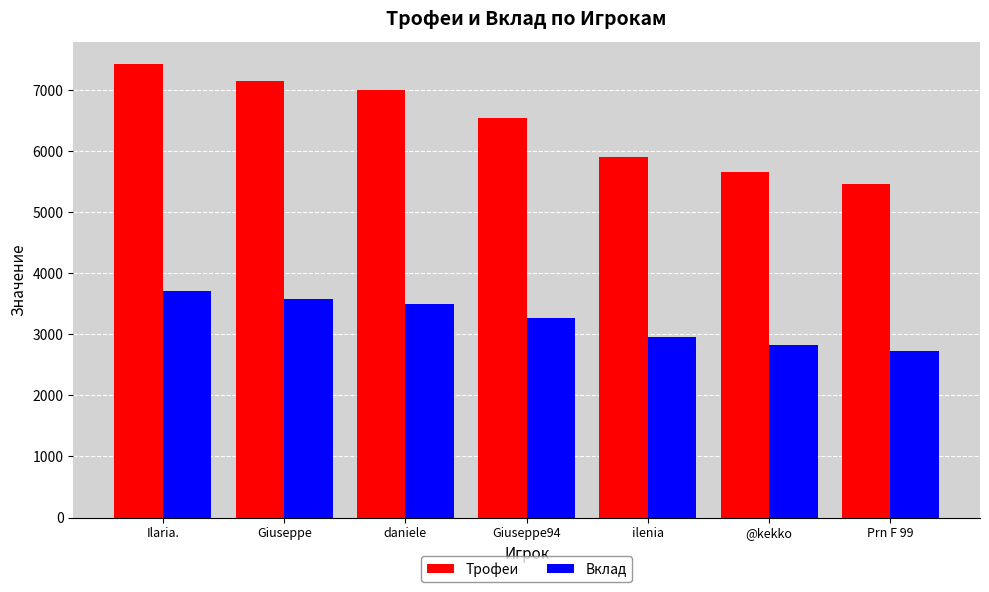

At Giuseppe94, list the series in order from largest to smallest.

Трофеи, Вклад